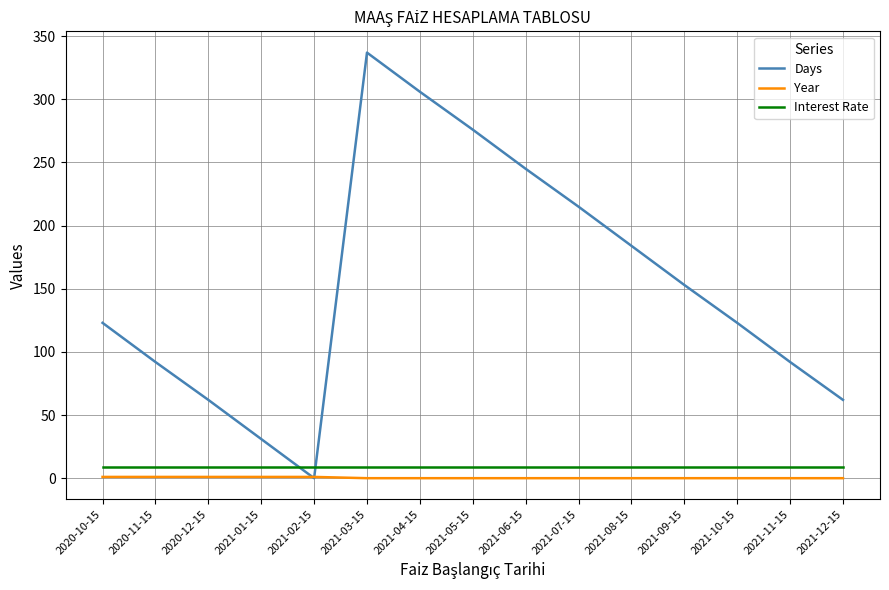

Is this an area chart (filled region under the line)?

No